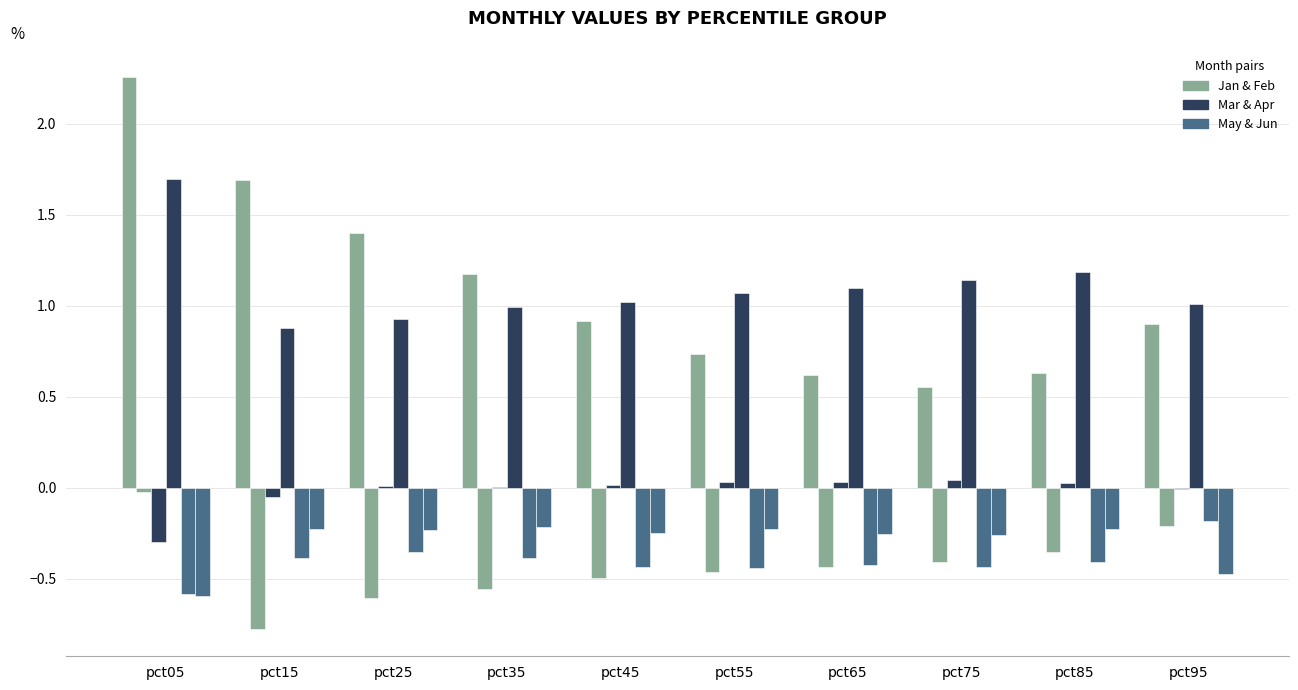

True or false: Mar has a value of -0.2 at pct05.

False